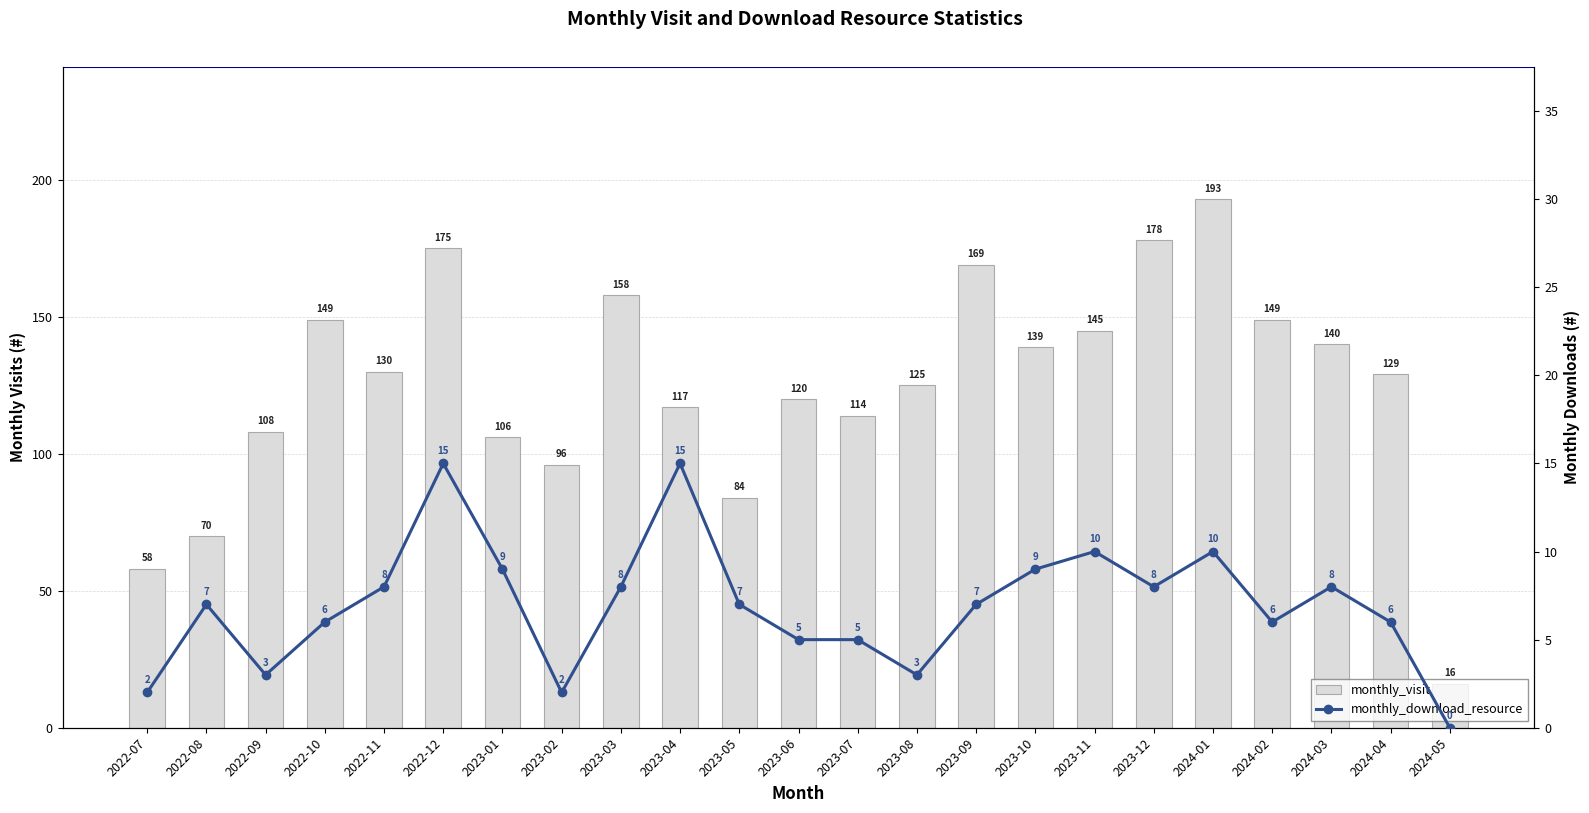

How many values in the monthly_download_resource series are below 7?

10